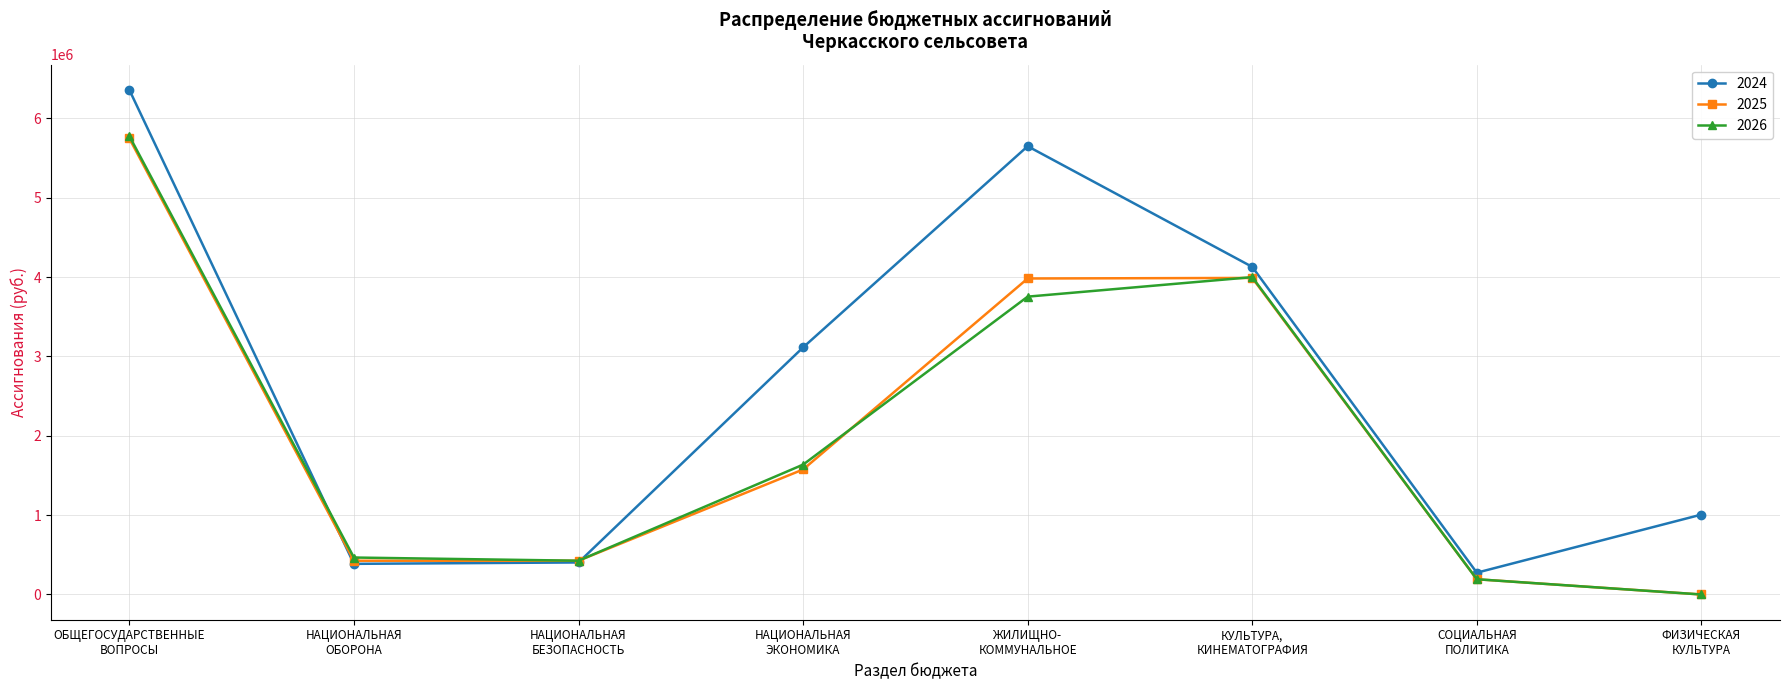

How many lines are shown in the chart?

3